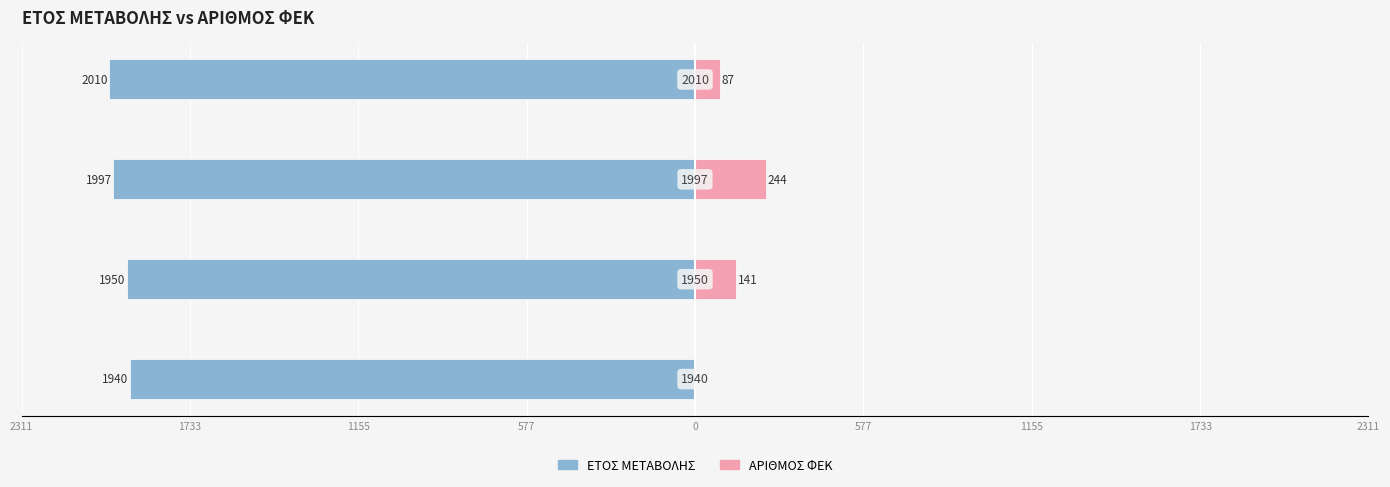

Is it true that ΑΡΙΘΜΟΣ ΦΕΚ equals 129 at 2311?

False